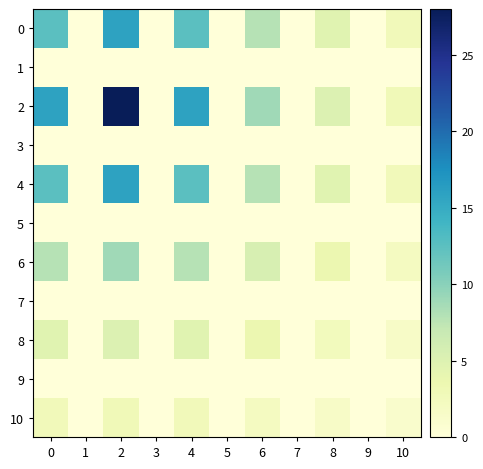

Reading left to right, transcribe all the data shown in this chart.

0: 0=12.5	1=0.0	2=15.8	3=0.0	4=12.5	5=0.0	6=7.8	7=0.0	8=4.6	9=0.0	10=2.7
1: 0=0.0	1=0.0	2=0.0	3=0.0	4=0.0	5=0.0	6=0.0	7=0.0	8=0.0	9=0.0	10=0.0
2: 0=15.8	1=0.0	2=28.0	3=0.0	4=15.8	5=0.0	6=8.9	7=0.0	8=5.0	9=0.0	10=2.8
3: 0=0.0	1=0.0	2=0.0	3=0.0	4=0.0	5=0.0	6=0.0	7=0.0	8=0.0	9=0.0	10=0.0
4: 0=12.5	1=0.0	2=15.8	3=0.0	4=12.5	5=0.0	6=7.8	7=0.0	8=4.6	9=0.0	10=2.7
5: 0=0.0	1=0.0	2=0.0	3=0.0	4=0.0	5=0.0	6=0.0	7=0.0	8=0.0	9=0.0	10=0.0
6: 0=7.8	1=0.0	2=8.9	3=0.0	4=7.8	5=0.0	6=5.6	7=0.0	8=3.6	9=0.0	10=2.2
7: 0=0.0	1=0.0	2=0.0	3=0.0	4=0.0	5=0.0	6=0.0	7=0.0	8=0.0	9=0.0	10=0.0
8: 0=4.6	1=0.0	2=5.0	3=0.0	4=4.6	5=0.0	6=3.6	7=0.0	8=2.5	9=0.0	10=1.6
9: 0=0.0	1=0.0	2=0.0	3=0.0	4=0.0	5=0.0	6=0.0	7=0.0	8=0.0	9=0.0	10=0.0
10: 0=2.7	1=0.0	2=2.8	3=0.0	4=2.7	5=0.0	6=2.2	7=0.0	8=1.6	9=0.0	10=1.1